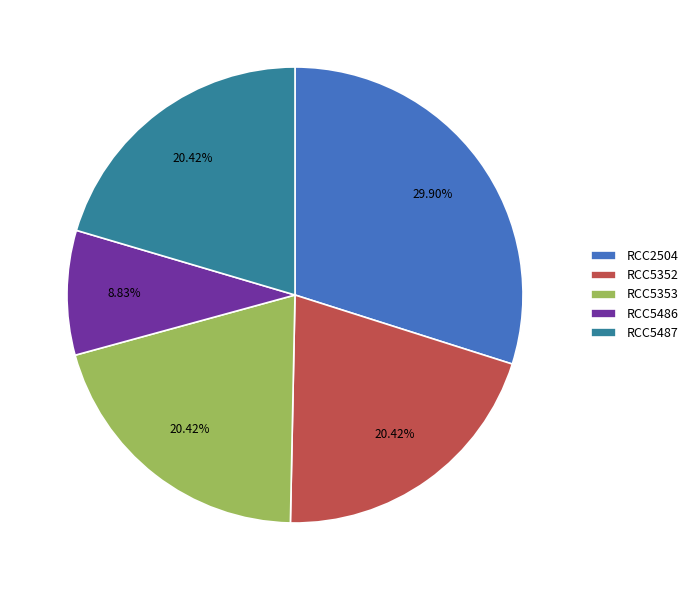

Approximately how many times larger is the value at RCC5486 compared to RCC2504?

0.3